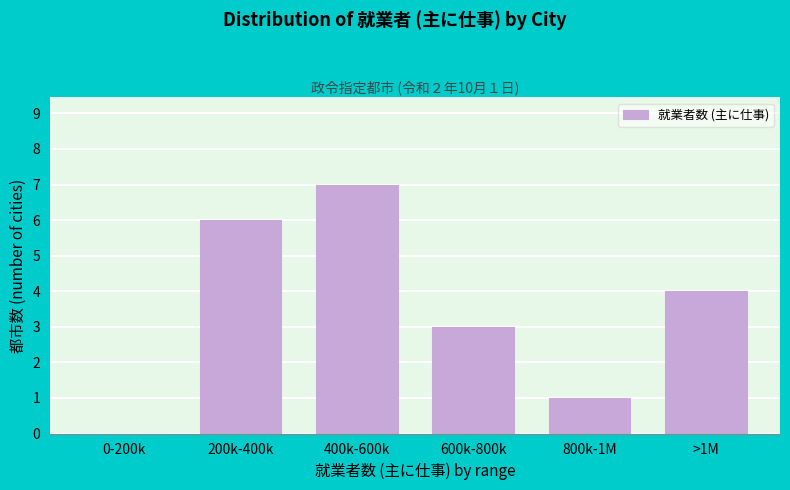

Reading left to right, list all the values displayed in this chart.

0-200k=0	200k-400k=6	400k-600k=7	600k-800k=3	800k-1M=1	>1M=4